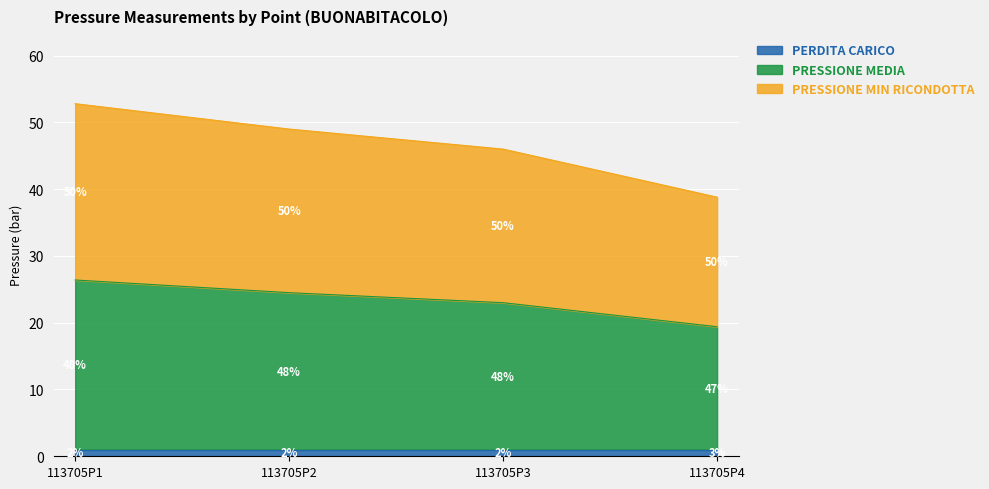

Which has a higher value, 113705P3 or 113705P2?

113705P2